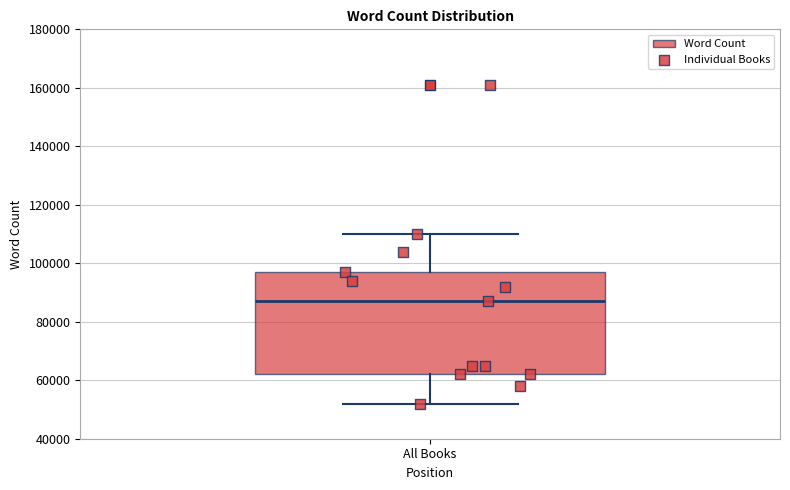

Transcribe this box plot: give where the median line is, the range the box spans, and where the two whiskers end, as read against the y-axis. The values are not printed on the chart, so give them approximately, as read against the axis.

median 88000, box 62000 to 98000, whiskers 52000 to 110000